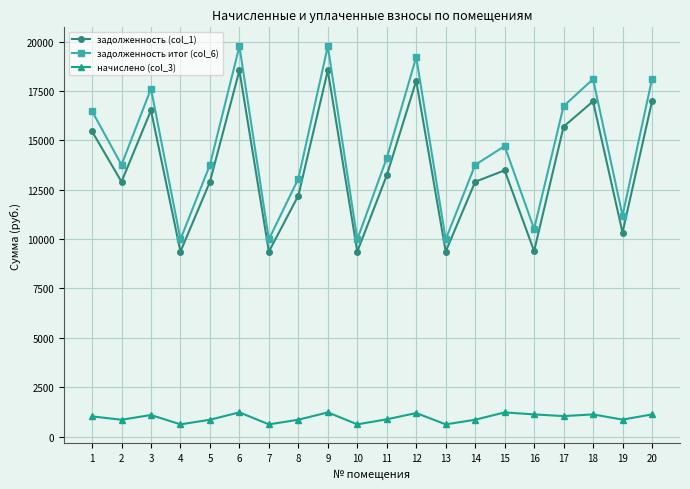

What is the difference between the second highest and minimum values in the задолженность итог (col_6) series?

9777.7